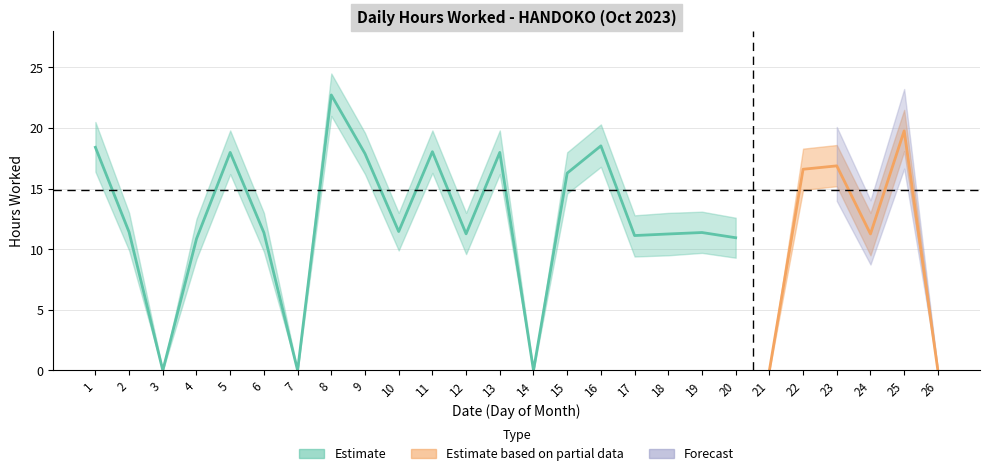

What is the difference between the Lower Bound values at 21 and 25?

18.1